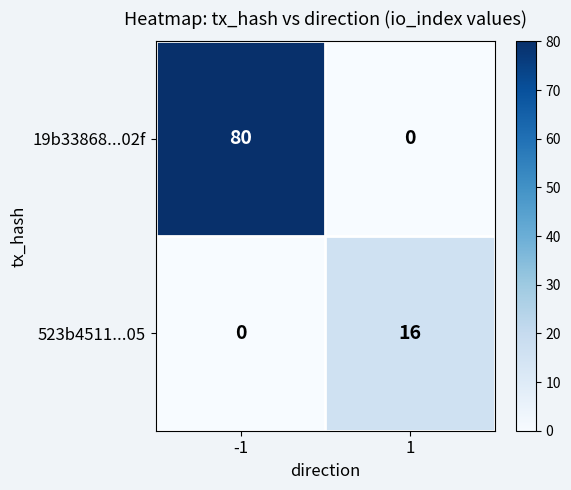

At which category is the sum across all series the highest?

-1